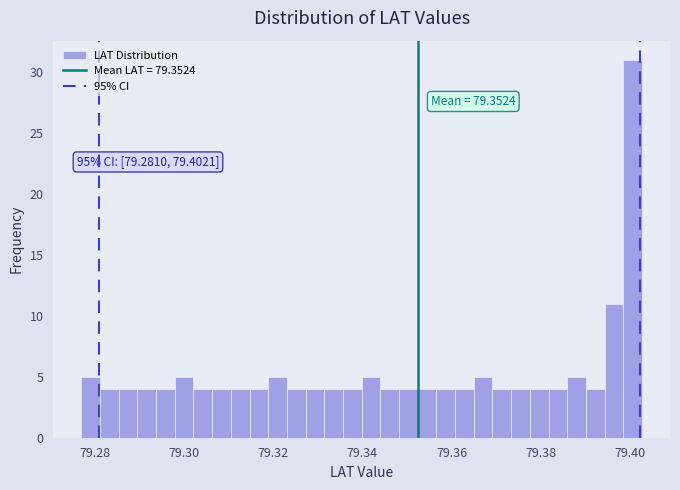

Read against the x-axis, roughly where is the centre of the tallest bar?

79.400